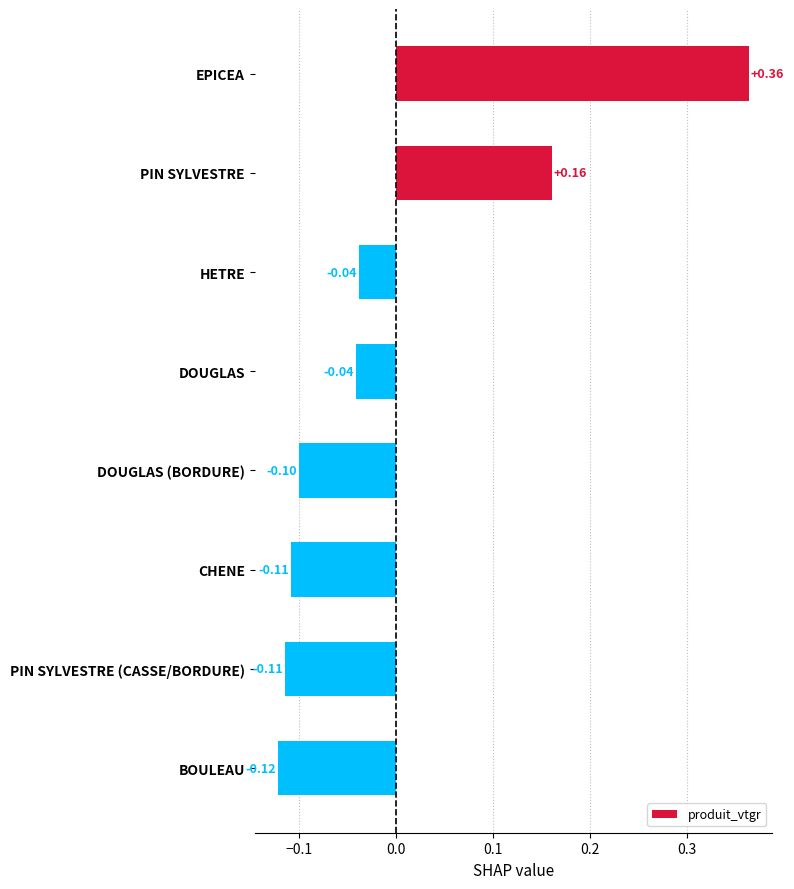

Which has a higher value, PIN SYLVESTRE or HETRE?

PIN SYLVESTRE